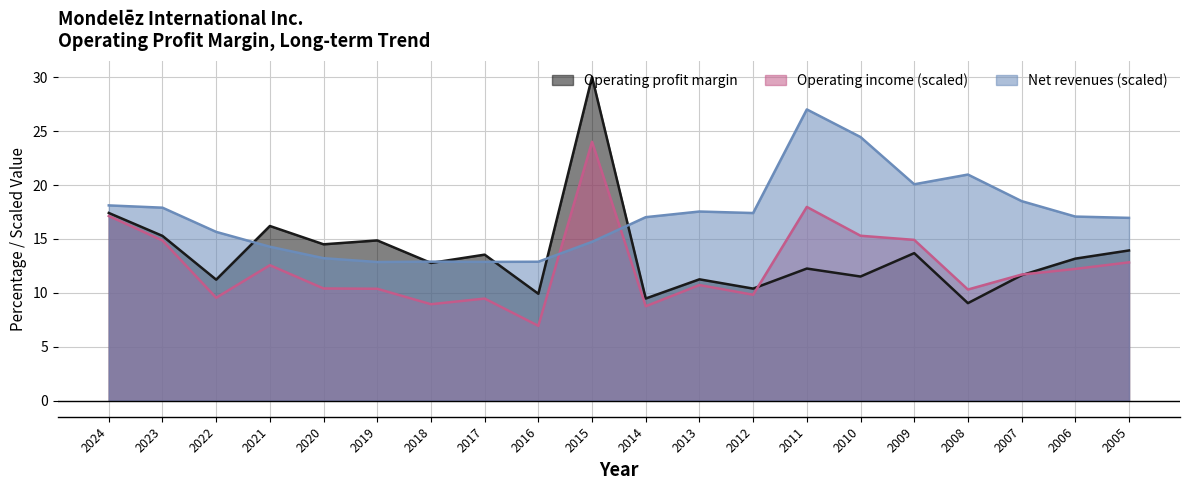

List the series in order of their overall mean, lowest first.

Operating income (scaled), Operating profit margin, Net revenues (scaled)